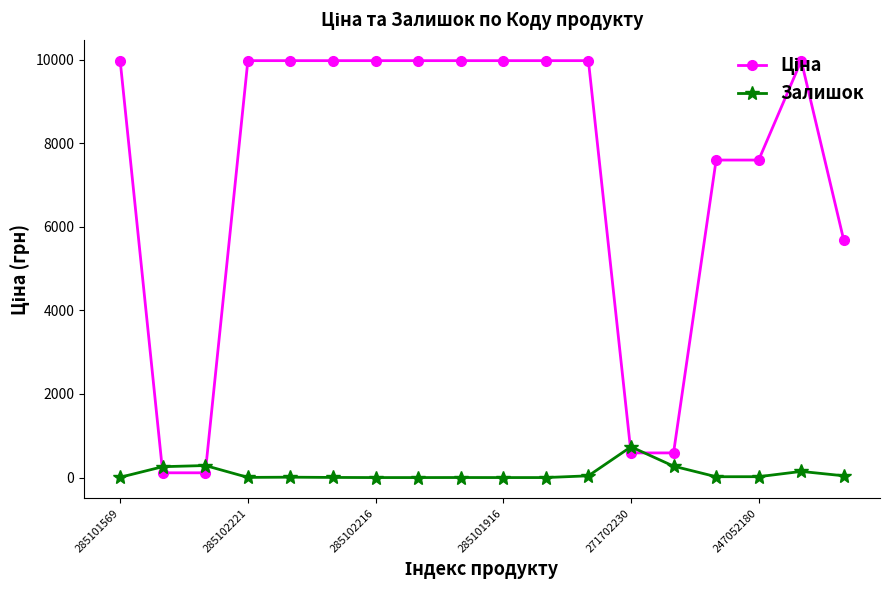

What is the maximum value shown in the chart?

9975.0